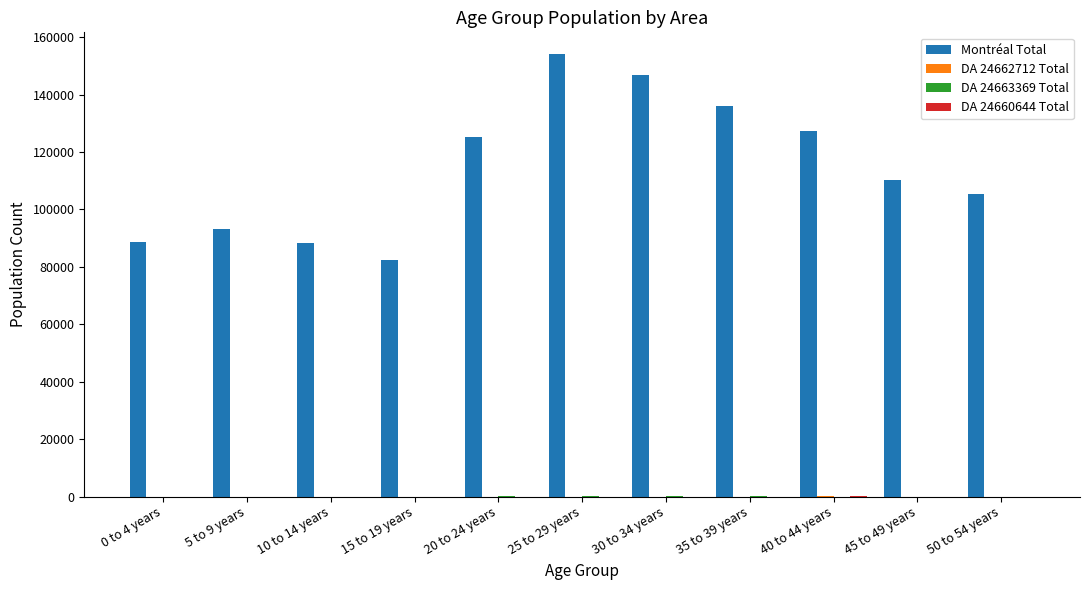

Between 15 to 19 years and 25 to 29 years, which series saw the biggest shift?

Montréal Total